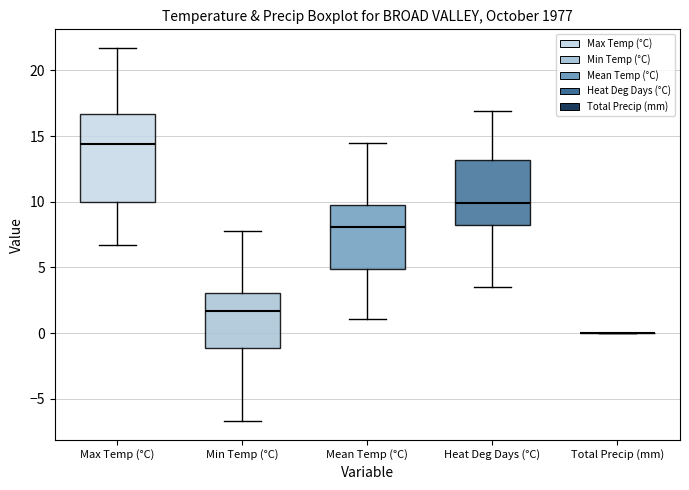

Which box is the tallest, from its lower edge to its upper edge?

Max Temp (°C)